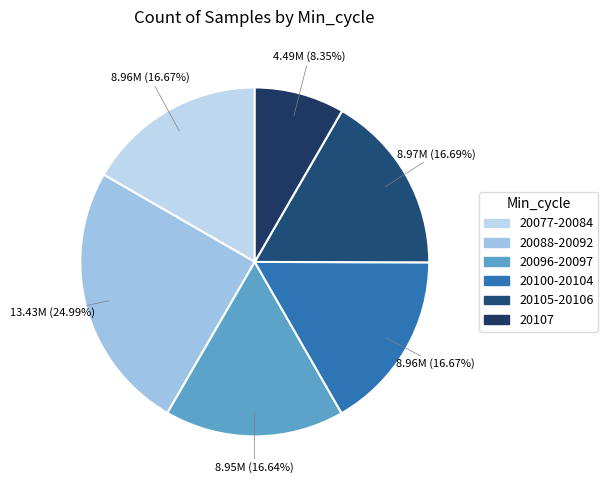

How many segments does this pie chart have?

6